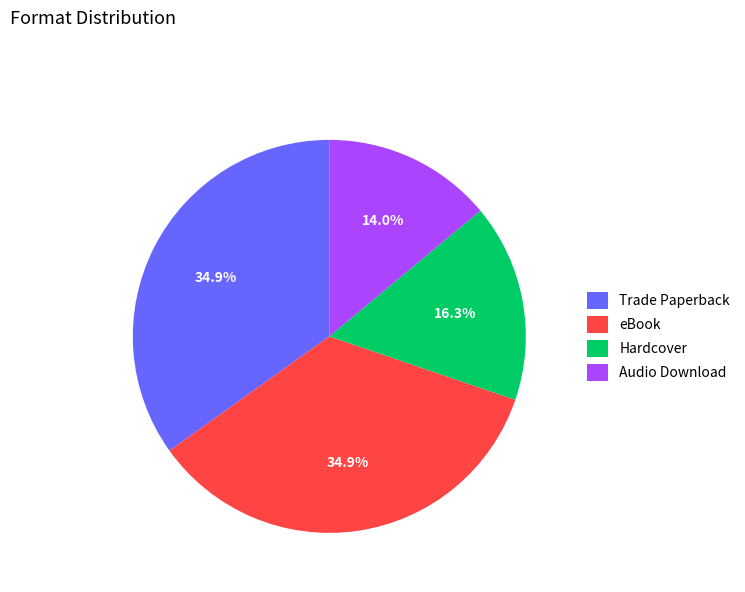

How much of the chart is everything except Trade Paperback?

65.1%